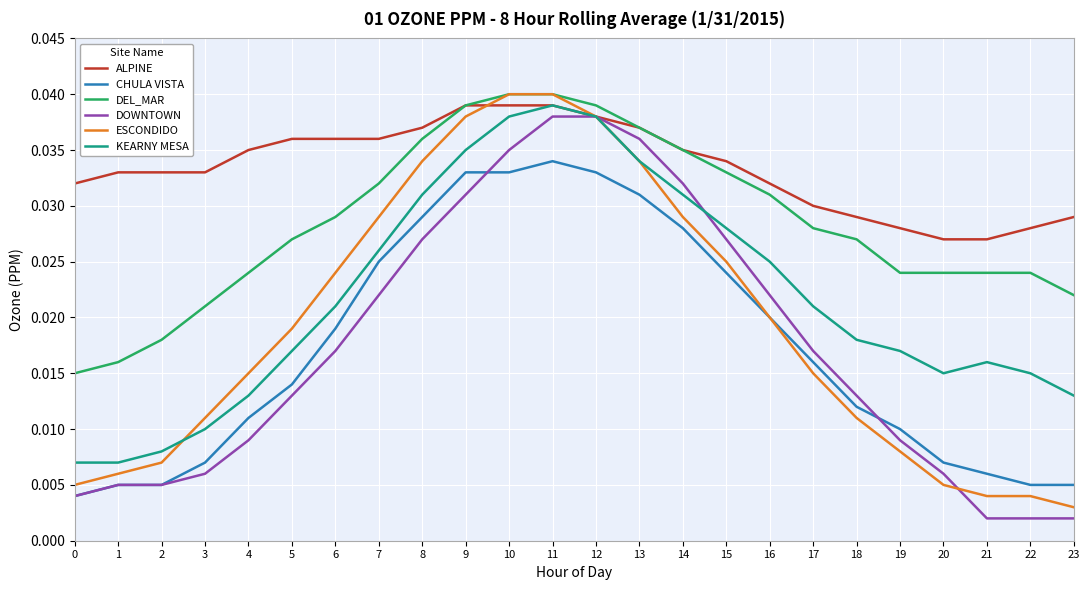

Is the value of ALPINE at 21 greater than the value of DEL_MAR at 4?

Yes